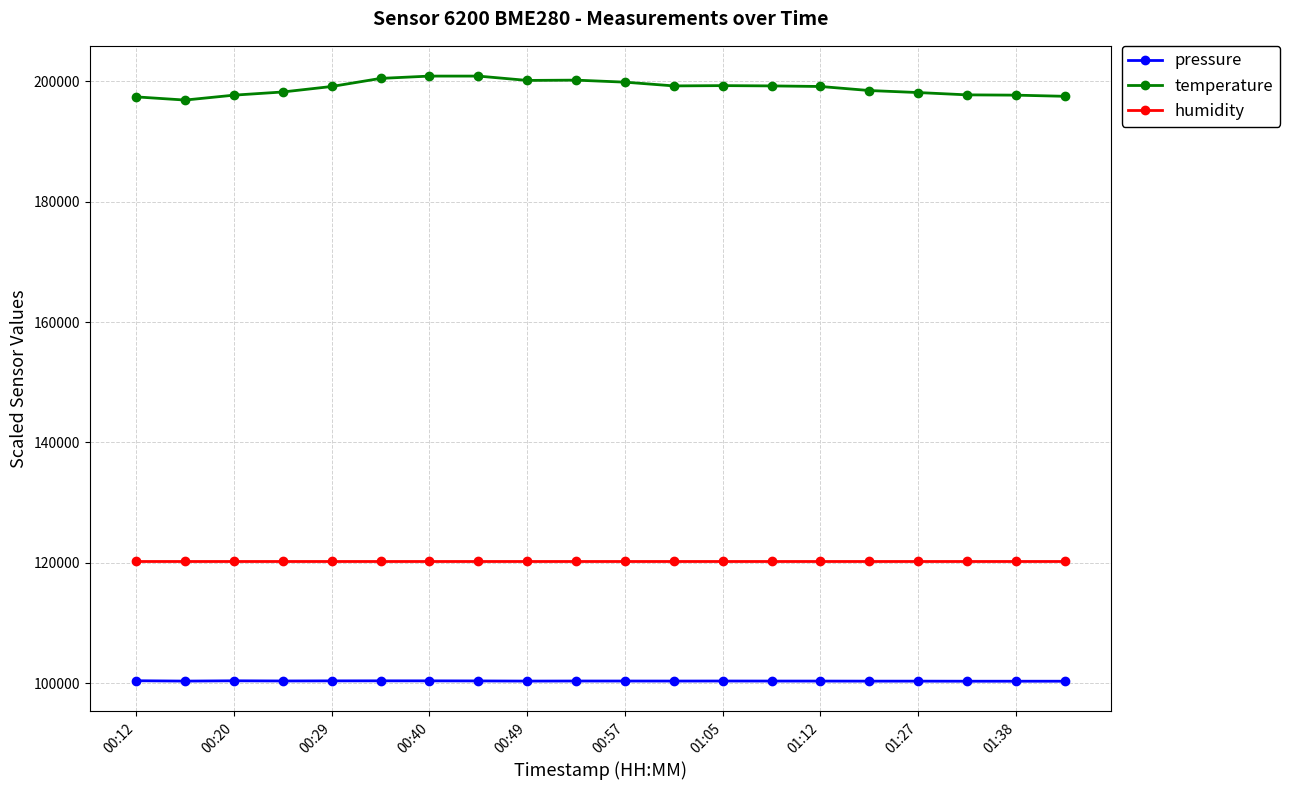

At how many categories does at least one series exceed 181742?

20